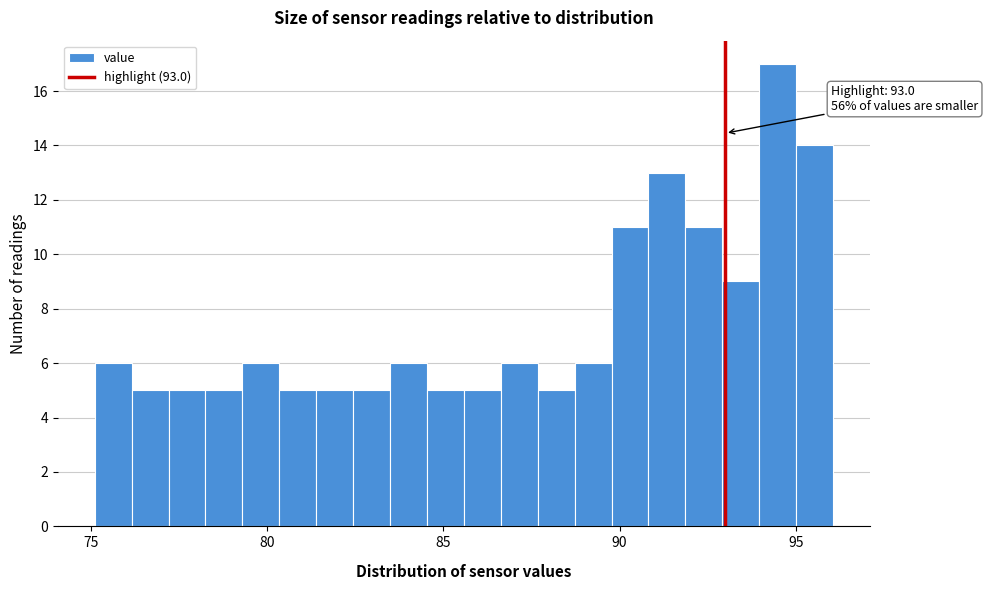

Around what value on the x-axis is the tallest bar? Give the approximate position of its centre, as read against the axis.

94.5